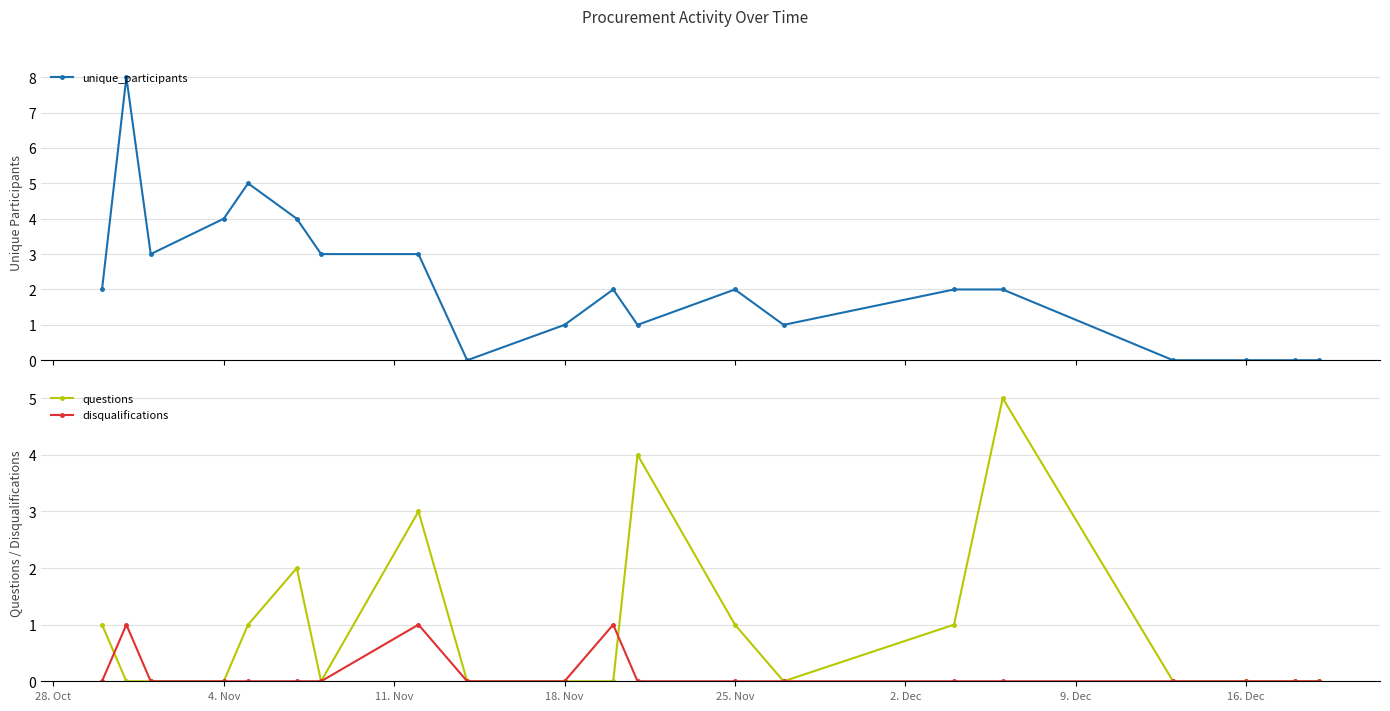

Reading right to left, what are all the values shown in this chart?

unique_participants: 0	0	0	0	2	2	1	2	1	2	1	0	3	3	4	5	4	3	8	2
questions: 0	0	0	0	5	1	0	1	4	0	0	0	3	0	2	1	0	0	0	1
disqualifications: 0	0	0	0	0	0	0	0	0	1	0	0	1	0	0	0	0	0	1	0